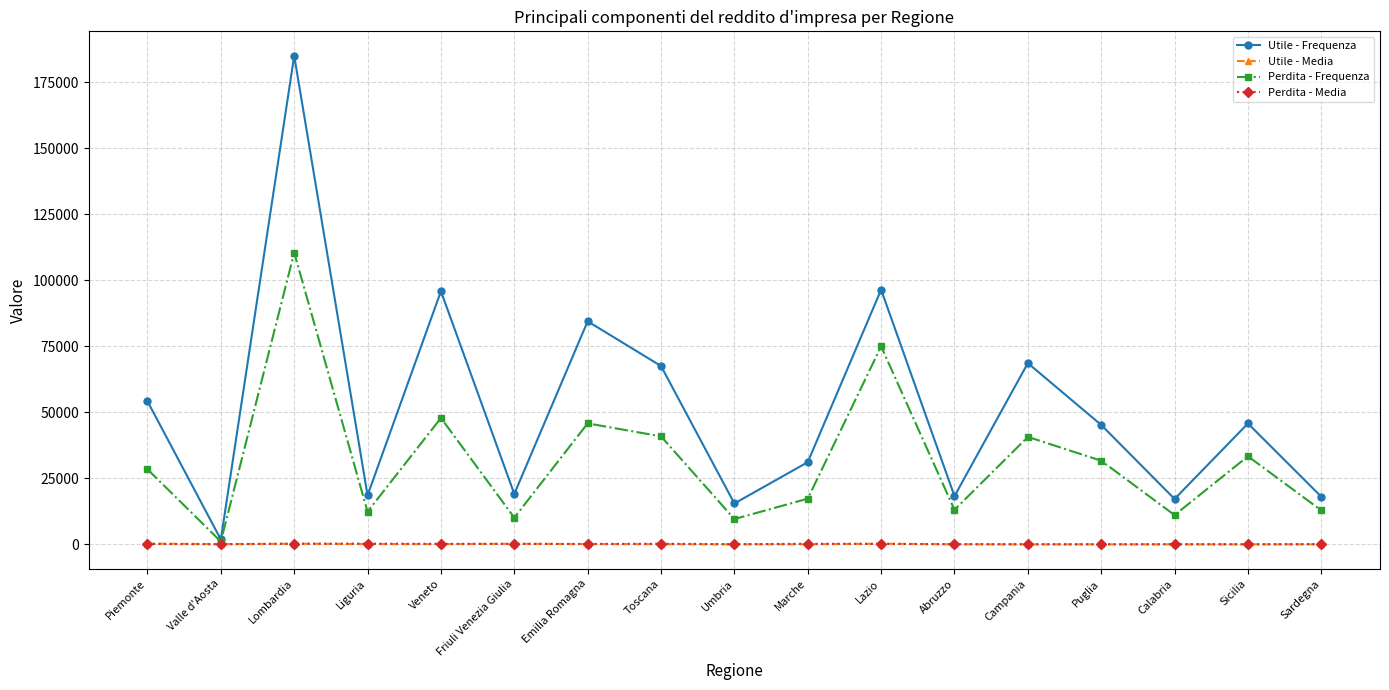

How many series are shown in this chart?

4